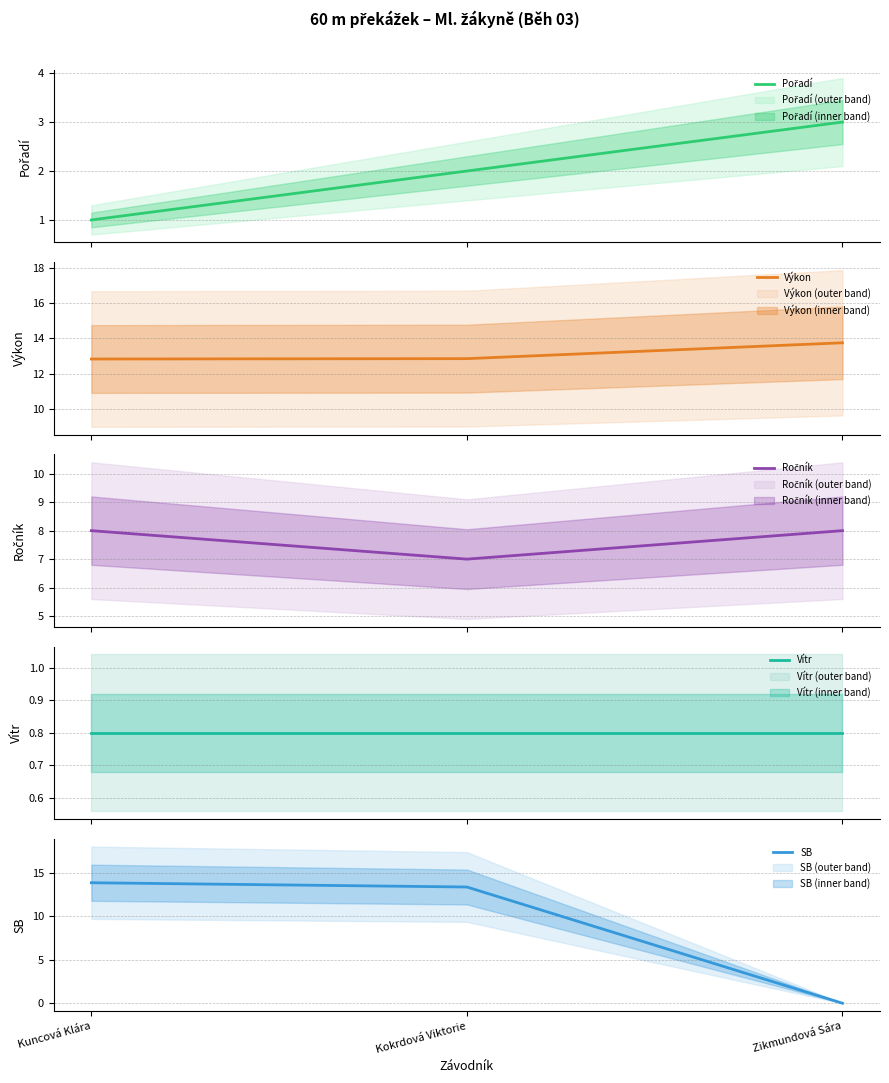

Is it true that Ročník equals 4.7 at Kokrdová Viktorie?

False